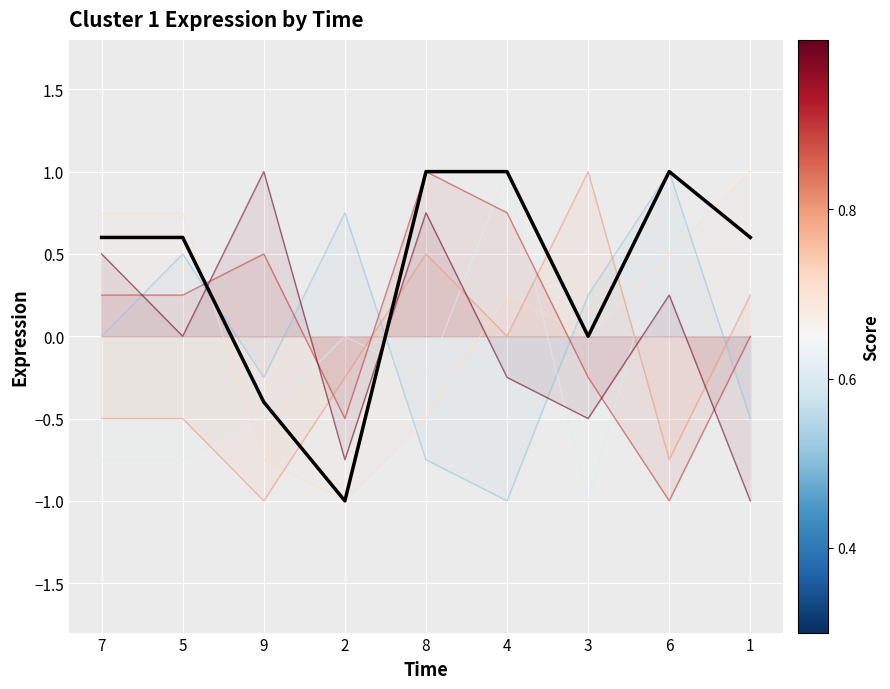

Which category has the lowest value across all series?

4